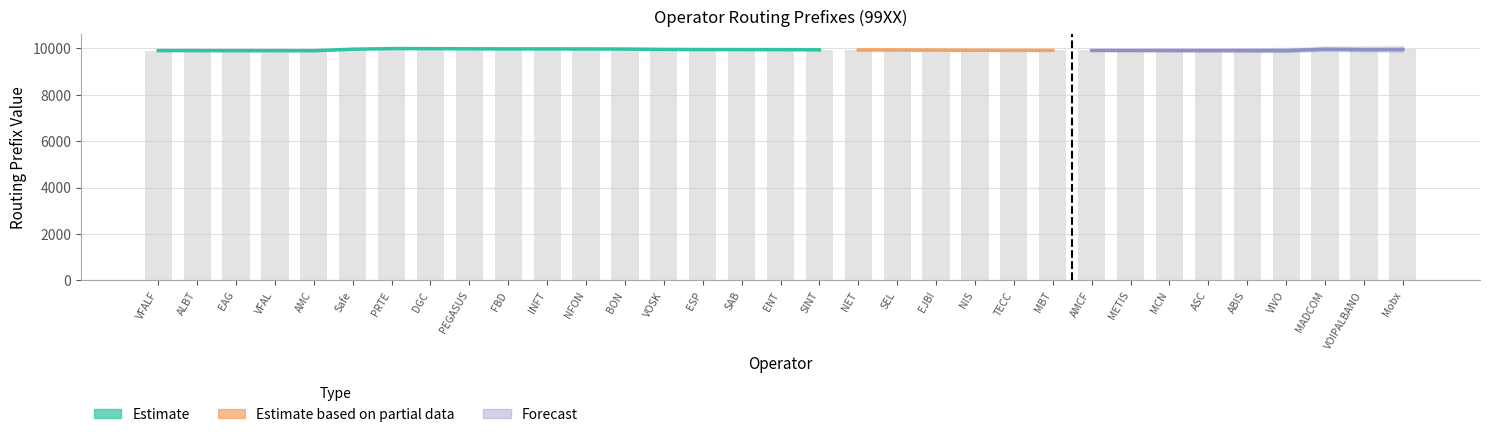

Reading right to left, transcribe all the data shown in this chart.

Mobx=9955	VOIPALBANO=9950	MADCOM=9966	VIVO=9907	ABIS=9908	ASC=9909	MCN=9910	METIS=9911	AMCF=9912	MBT=9914	TECC=9915	NIS=9920	EJBI=9926	SEL=9932	NET=9935	SINT=9940	ENT=9948	SAB=9949	ESP=9951	VOSK=9957	BON=9973	NFON=9977	INFT=9979	FBD=9980	PEGASUS=9984	DGC=9990	PRTE=9993	Safe=9965	AMC=9901	VFAL=9902	EAG=9903	ALBT=9905	VFALF=9906